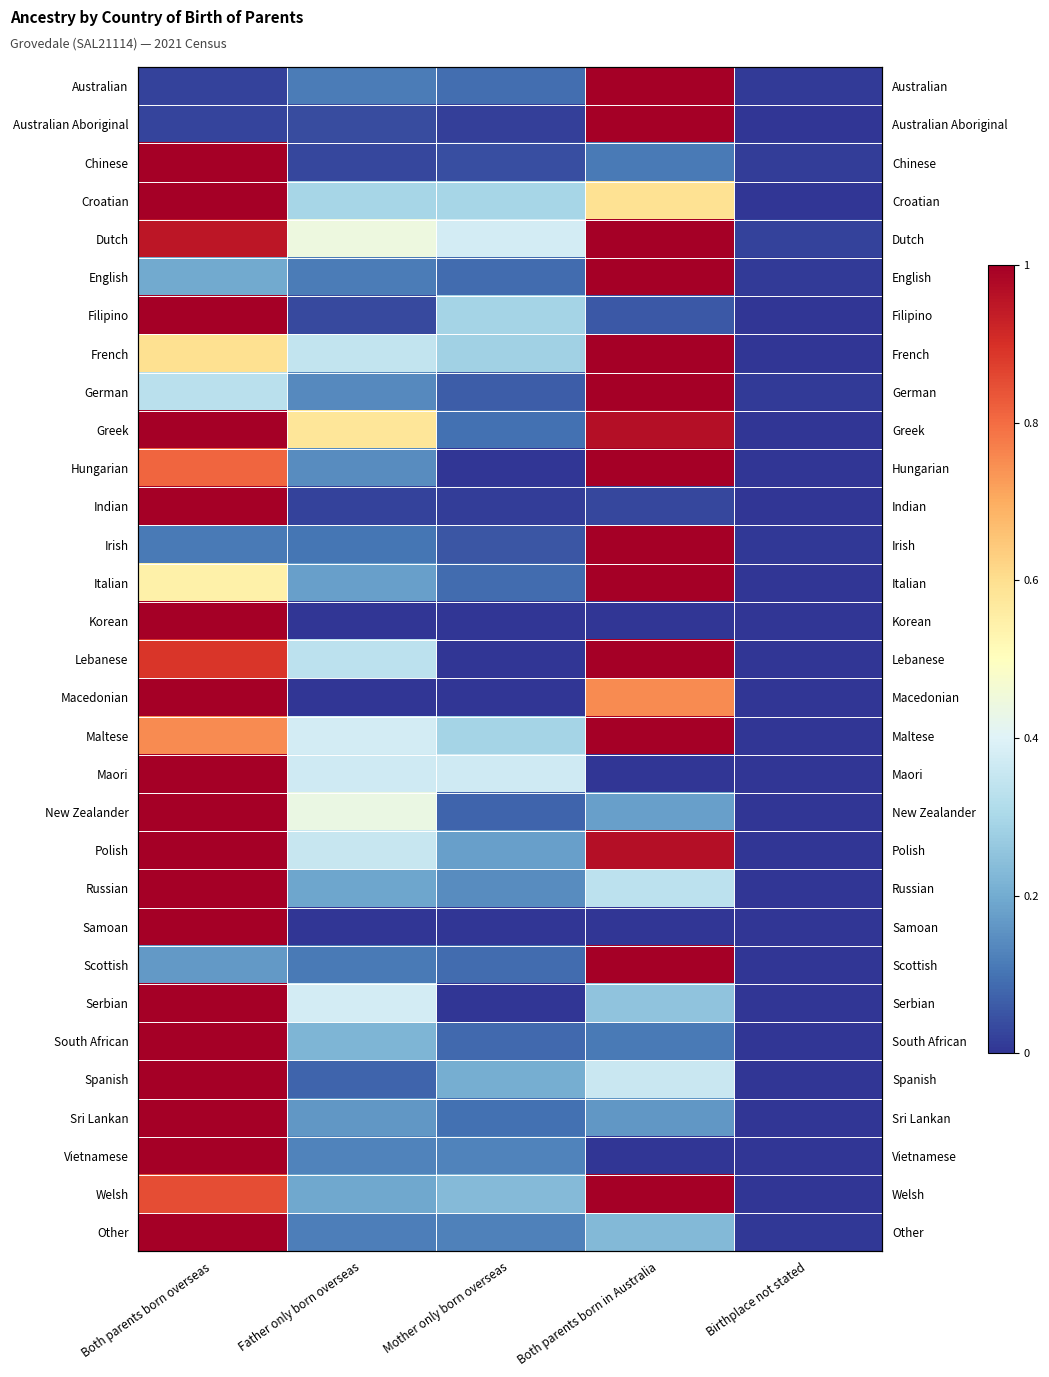

How many values in the Maltese series exceed 0?

4